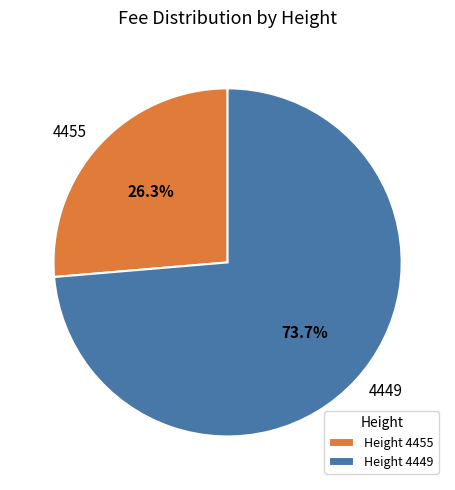

Which category has the smallest portion of the pie?

4455